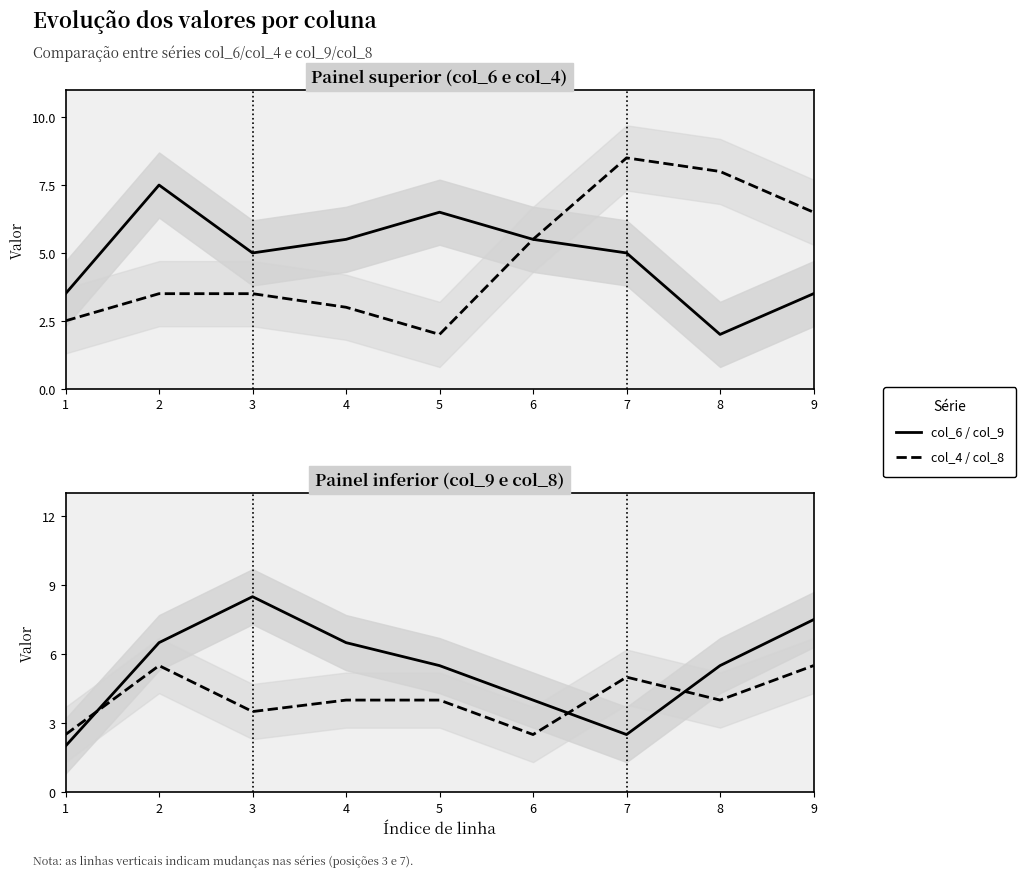

Reading right to left, what are all the values shown in this chart?

col_6: 9=3.5	8=2.0	7=5.0	6=5.5	5=6.5	4=5.5	3=5.0	2=7.5	1=3.5
col_4: 9=6.5	8=8.0	7=8.5	6=5.5	5=2.0	4=3.0	3=3.5	2=3.5	1=2.5
col_9: 9=7.5	8=5.5	7=2.5	6=4.0	5=5.5	4=6.5	3=8.5	2=6.5	1=2.0
col_8: 9=5.5	8=4.0	7=5.0	6=2.5	5=4.0	4=4.0	3=3.5	2=5.5	1=2.5